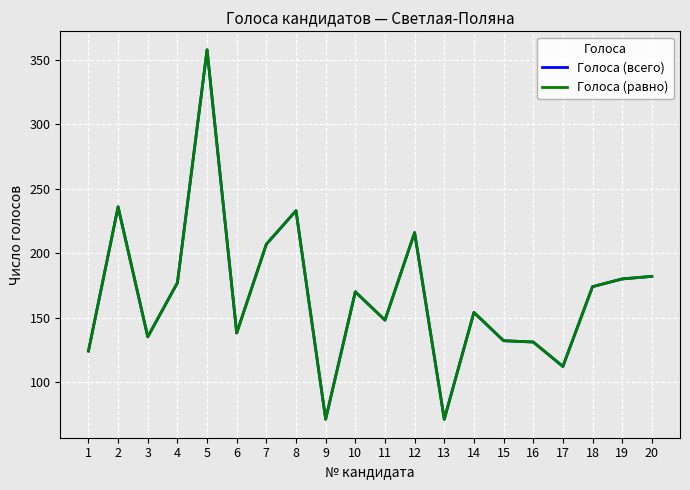

Reading right to left, list all the values displayed in this chart.

Голоса (всего): 20=182	19=180	18=174	17=112	16=131	15=132	14=154	13=71	12=216	11=148	10=170	9=71	8=233	7=207	6=138	5=358	4=177	3=135	2=236	1=124
Голоса (равно): 20=182	19=180	18=174	17=112	16=131	15=132	14=154	13=71	12=216	11=148	10=170	9=71	8=233	7=207	6=138	5=358	4=177	3=135	2=236	1=124